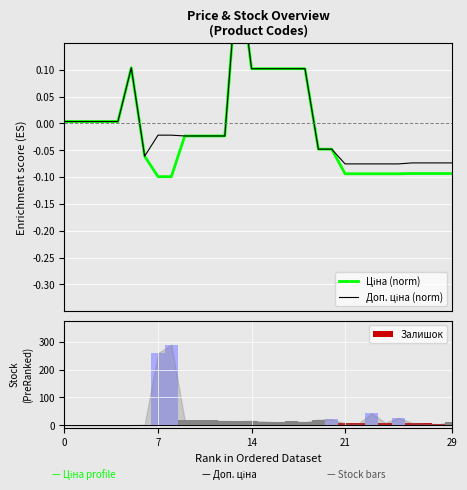

Which series has the widest spread of values?

Залишок